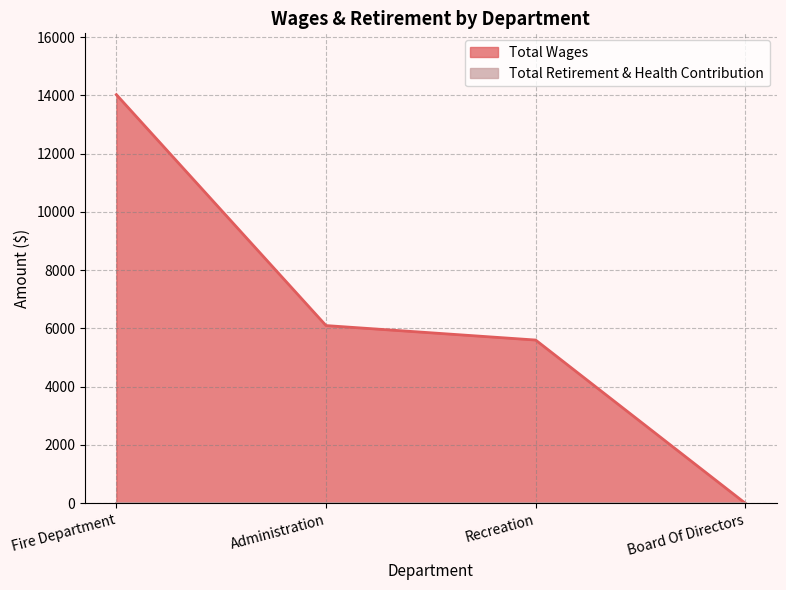

Which has a higher value, Board Of Directors or Recreation?

Recreation